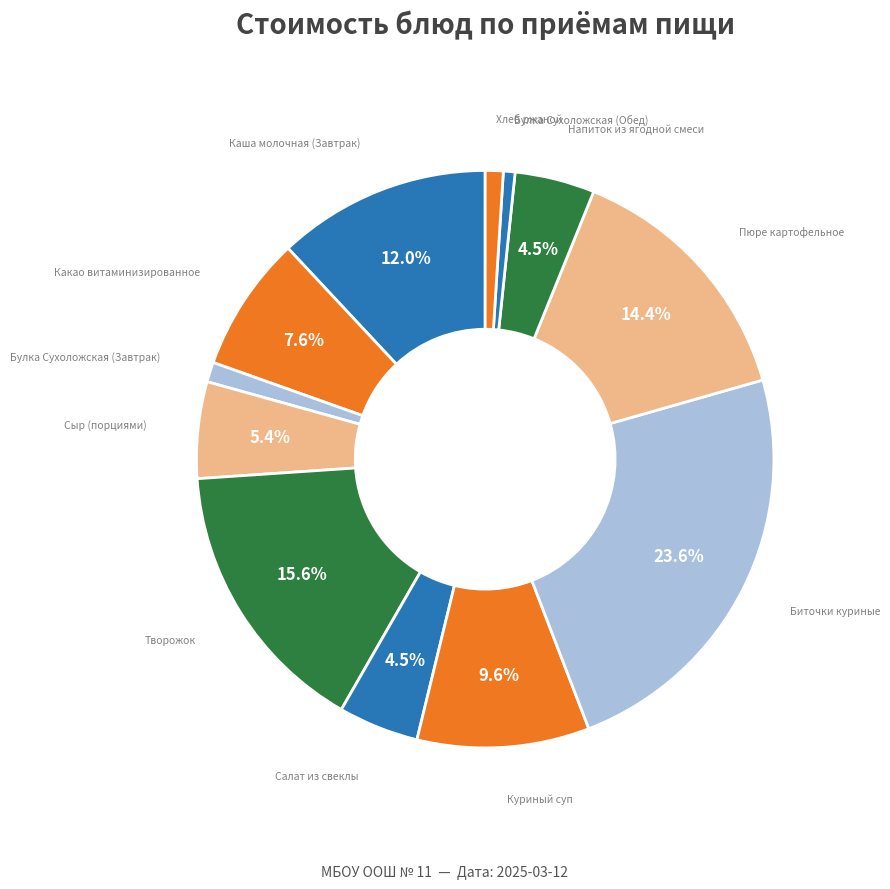

Rank the categories by value from lowest to highest.

Булка Сухоложская (Обед), Хлеб ржаной, Булка Сухоложская (Завтрак), Напиток из ягодной смеси, Салат из свеклы, Сыр (порциями), Какао витаминизированное, Куриный суп, Каша молочная (Завтрак), Пюре картофельное, Творожок, Биточки куриные